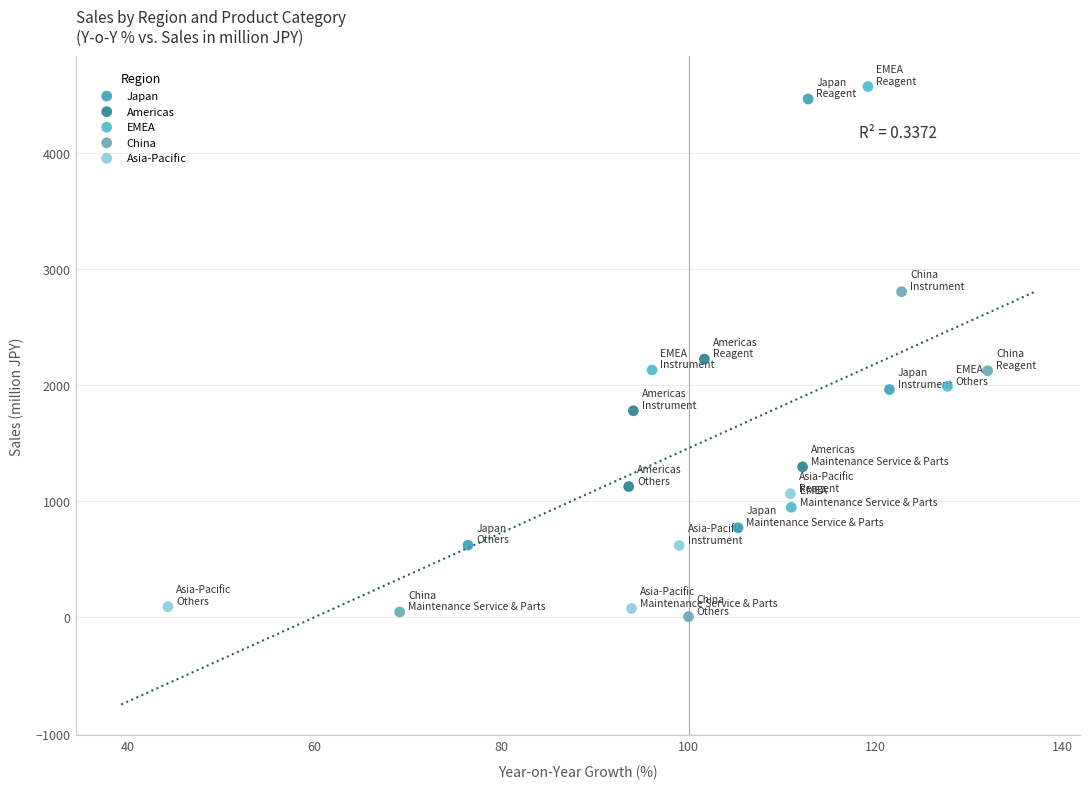

Which series reaches the minimum Y coordinate?

China